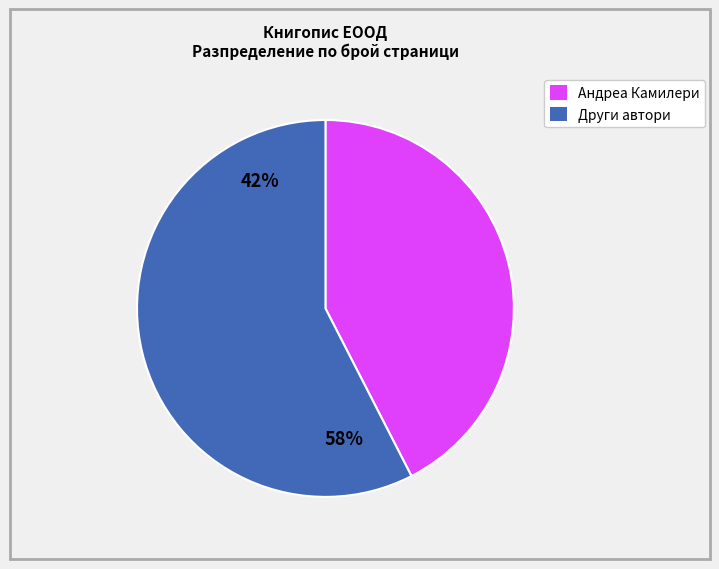

Is there any slice that represents more than half of the pie?

Yes